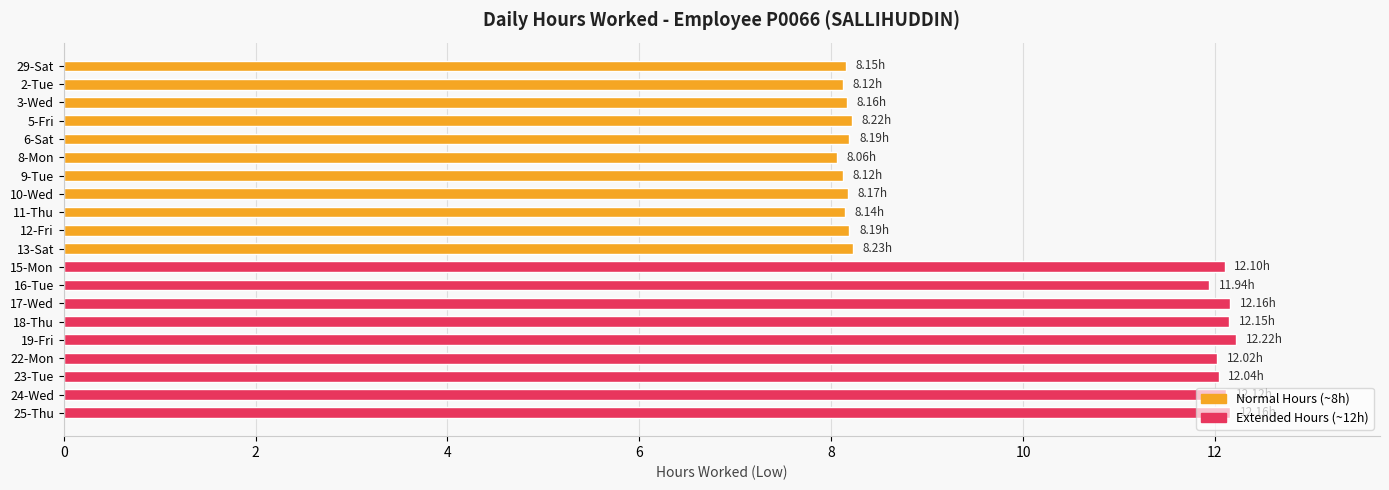

What is the difference between the second highest and minimum values?

4.1